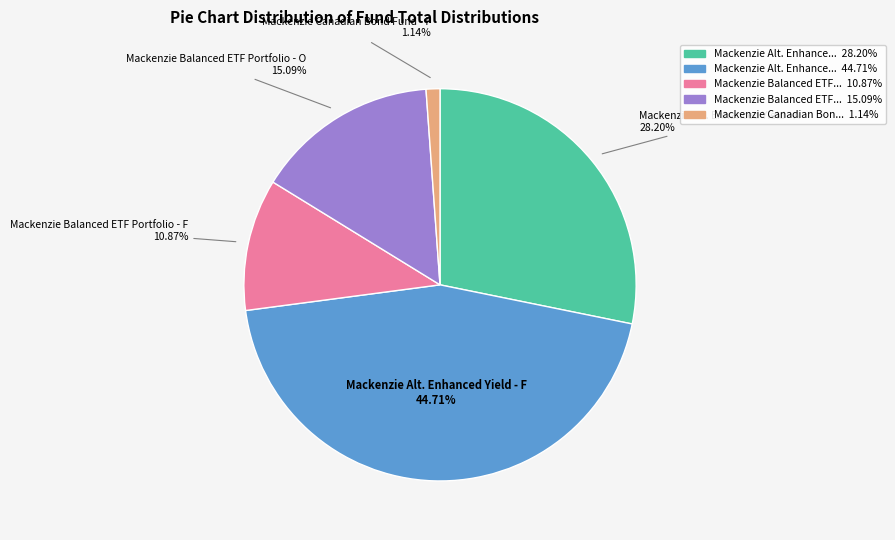

Is there any slice that represents more than half of the pie?

No